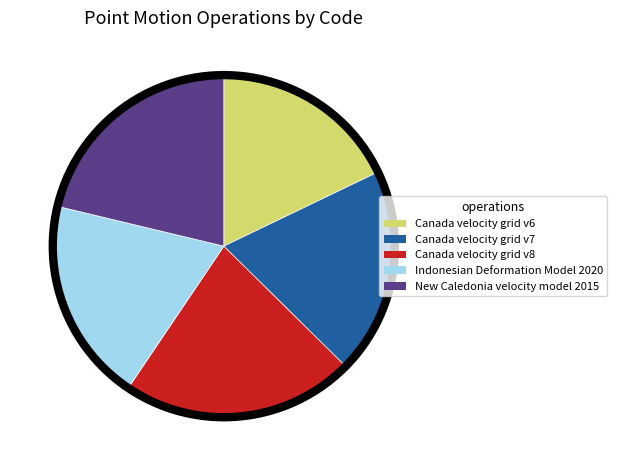

True or false: Canada velocity grid v8 accounts for 16% of the total.

False